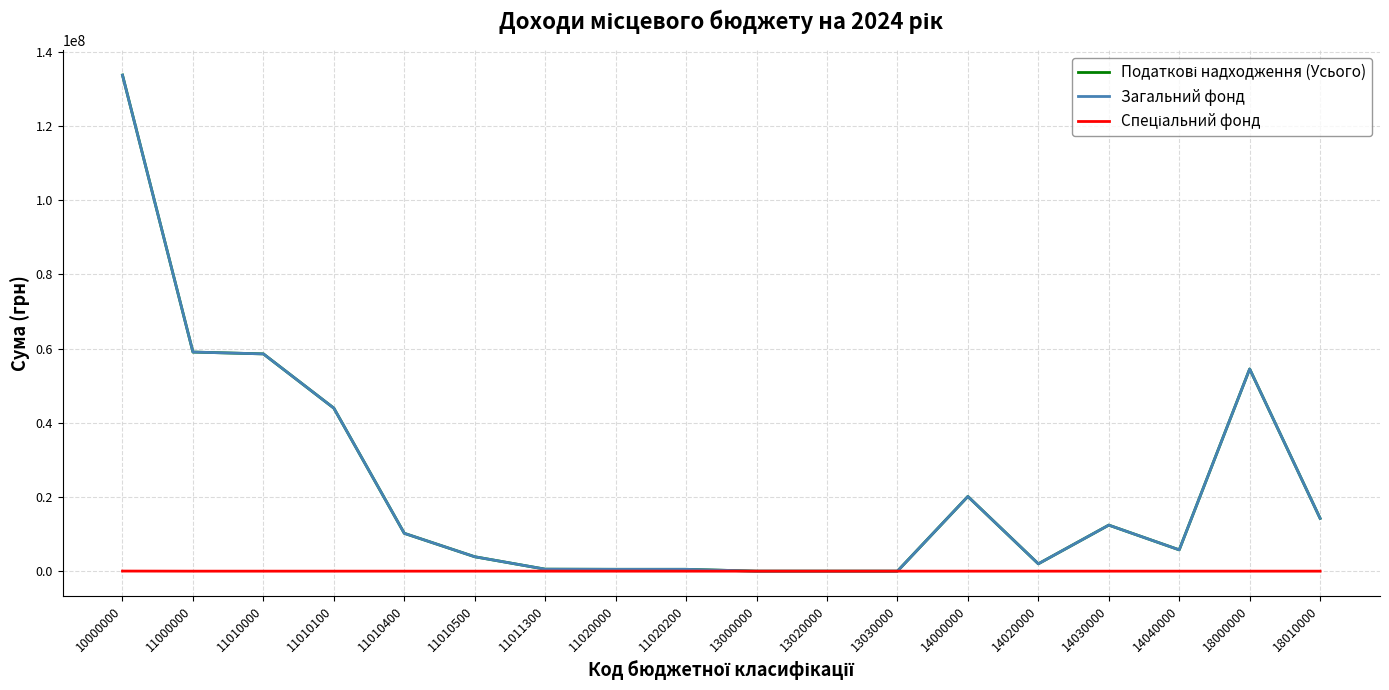

The Загальний фонд series shows -48365017 at 13020000. True or false?

False